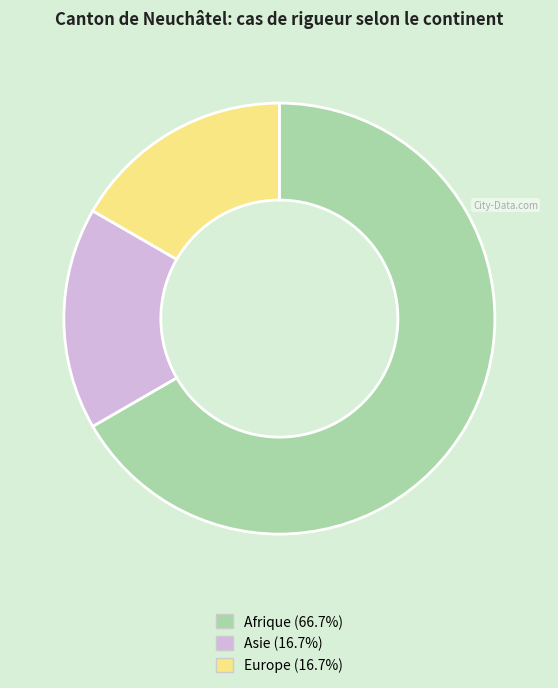

How many slices are in this pie chart?

3